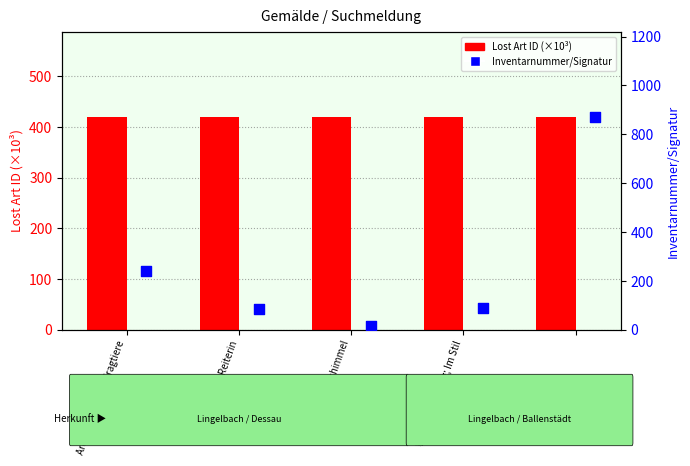

Which series reaches the minimum Y coordinate?

Inventarnummer/Signatur